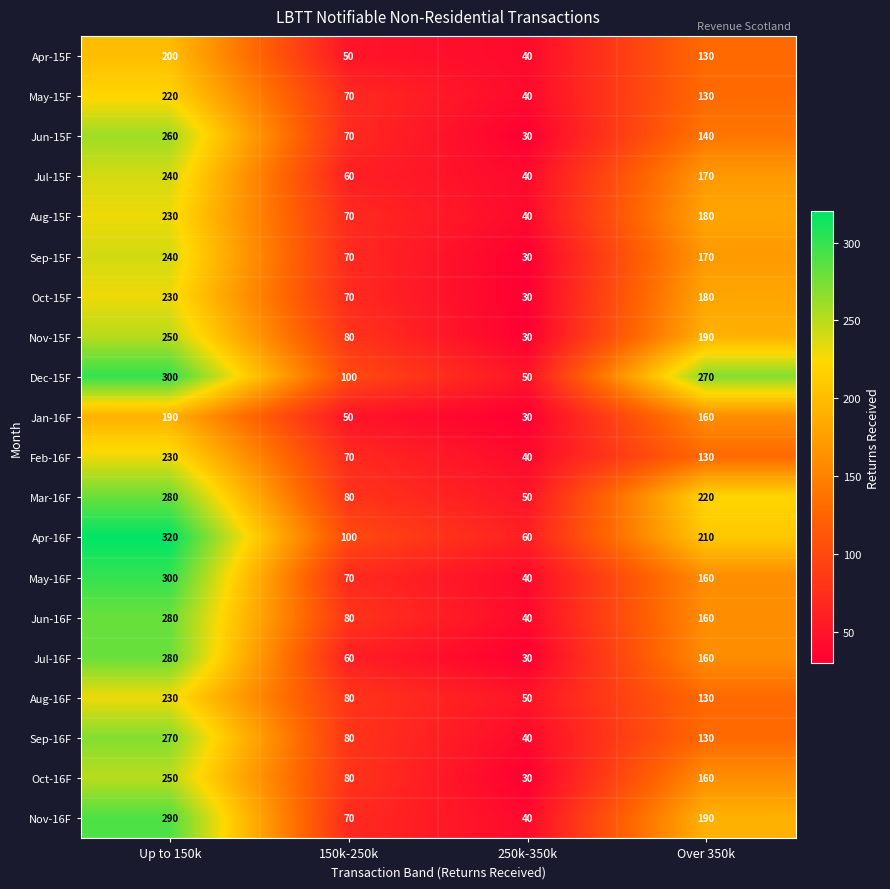

List the labels in order of Mar-16F value, largest first.

Up to 150k, Over 350k, 150k-250k, 250k-350k